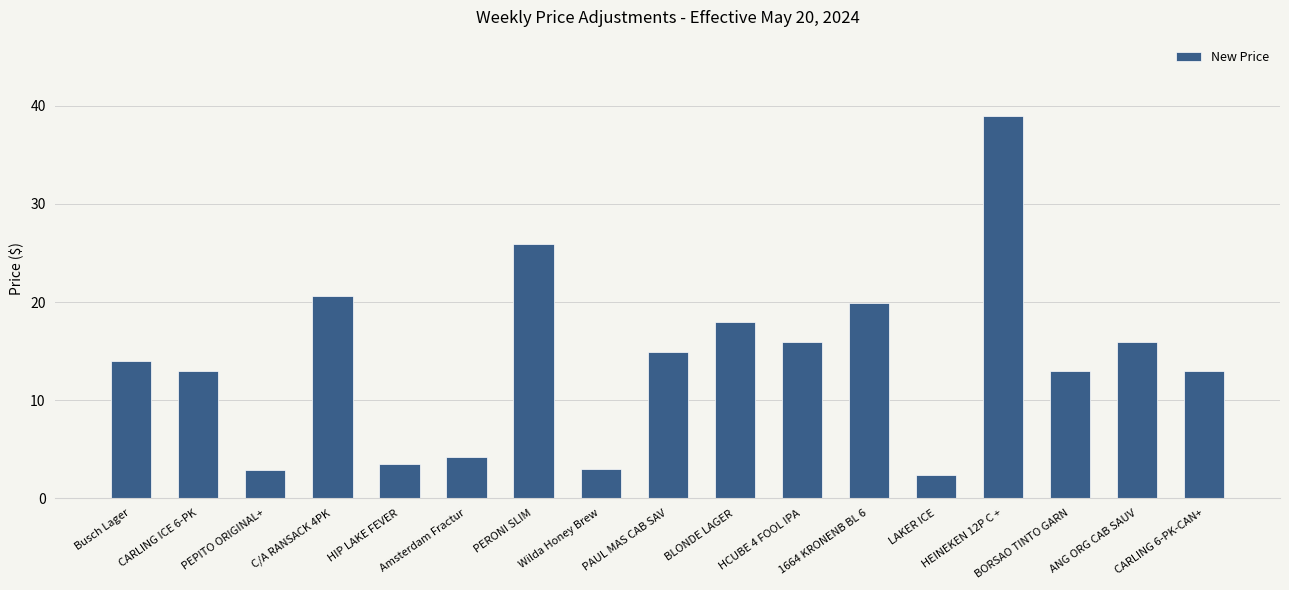

The chart shows a value of 4.3 at C/A RANSACK 4PK. True or false?

False